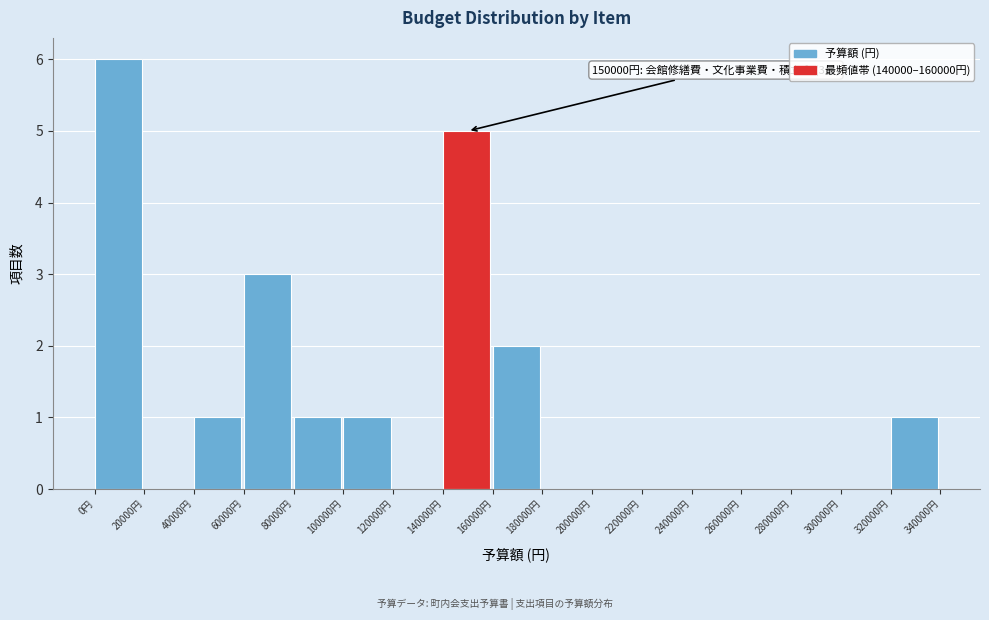

Over which range of the x-axis is the bar tallest?

0 to 20000